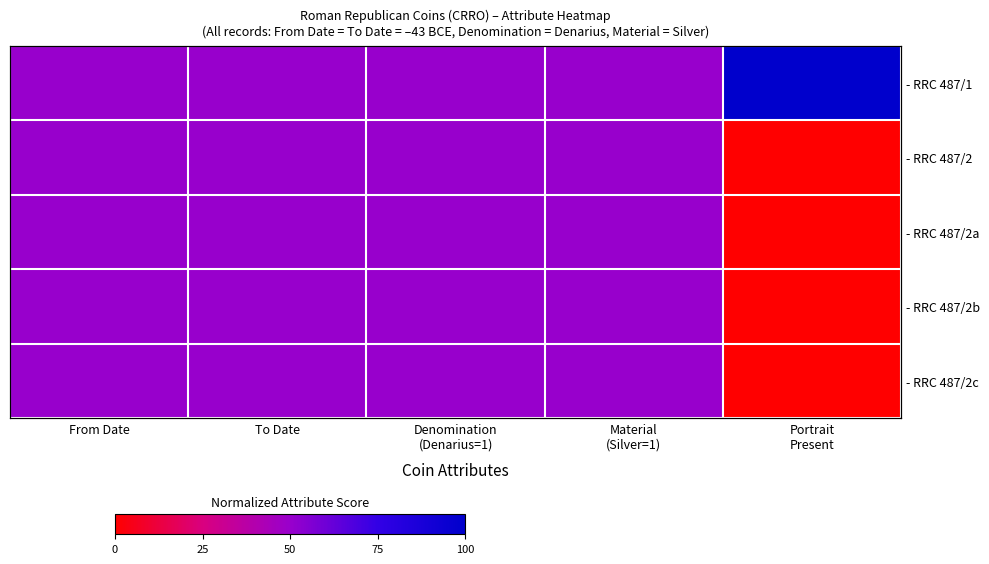

Rank the categories by - RRC 487/2 value from highest to lowest.

From Date, To Date, Denomination (Denarius=1), Material (Silver=1), Portrait Present